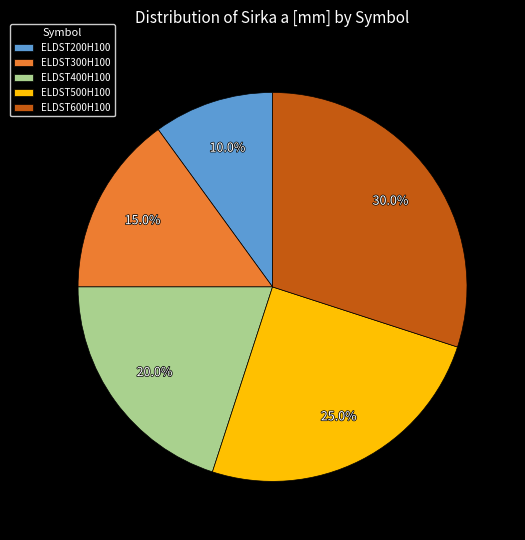

How many slices are in this pie chart?

5